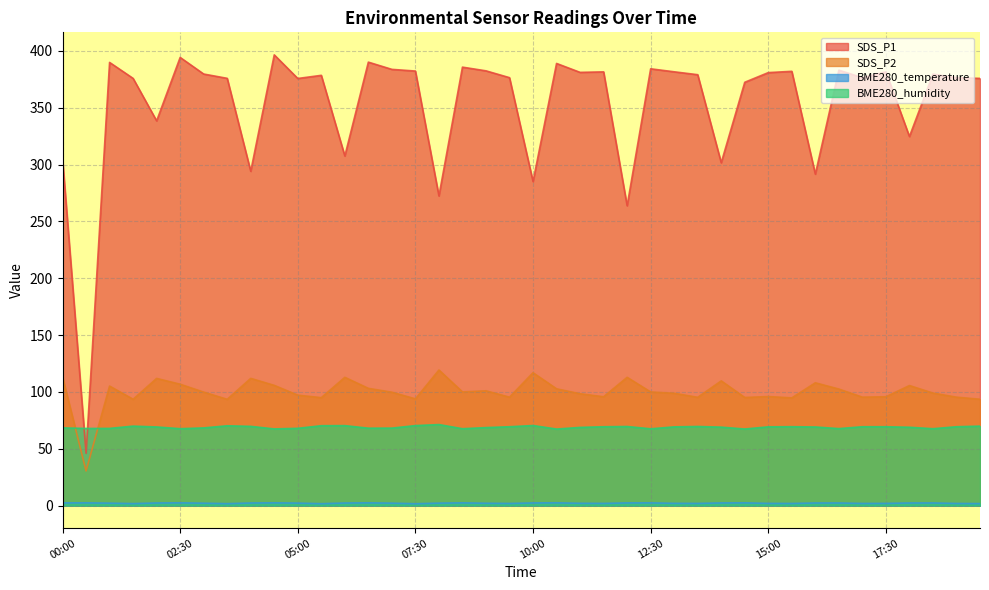

What is the sum of all SDS_P2 values?

4002.5